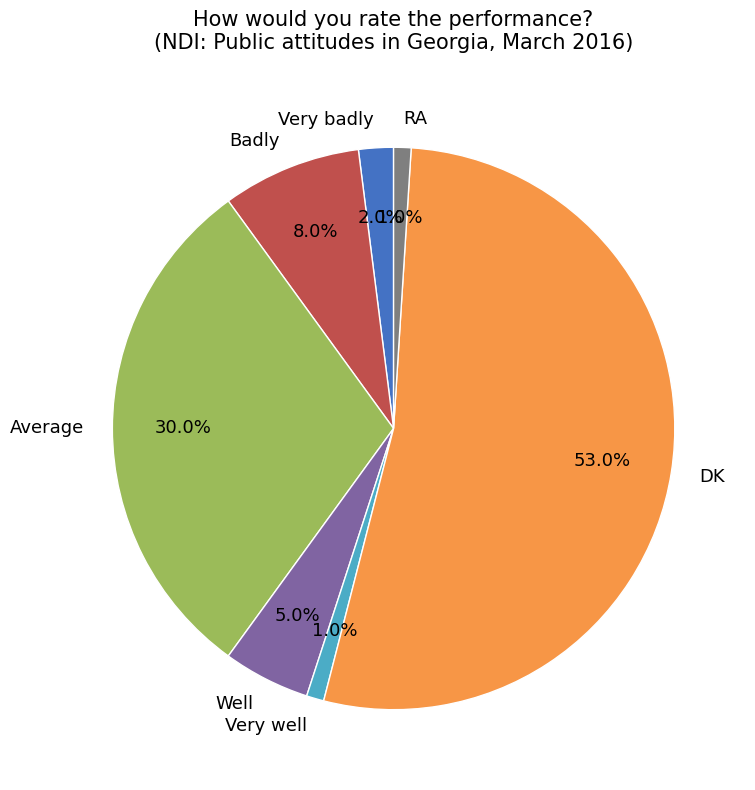

To the nearest percent, what percentage of the pie is Average?

30%